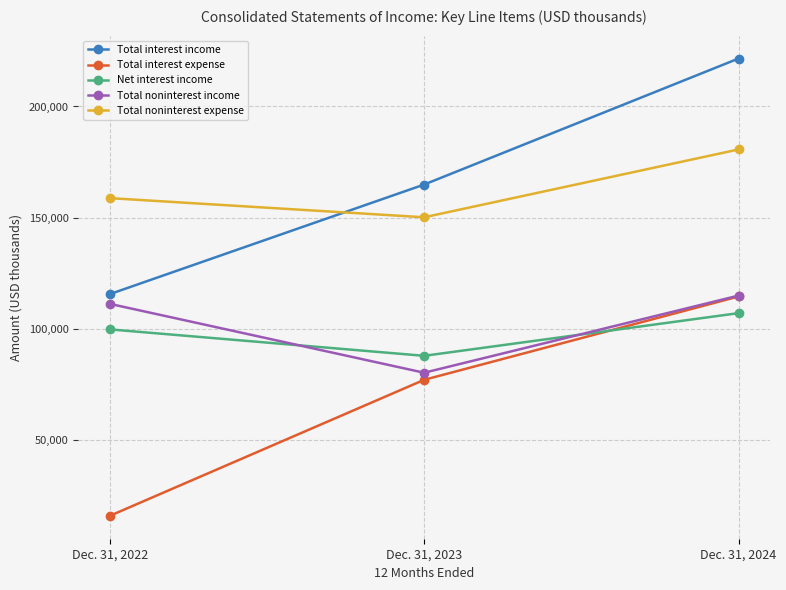

Rank the categories by Total noninterest income value from highest to lowest.

Dec. 31, 2024, Dec. 31, 2022, Dec. 31, 2023